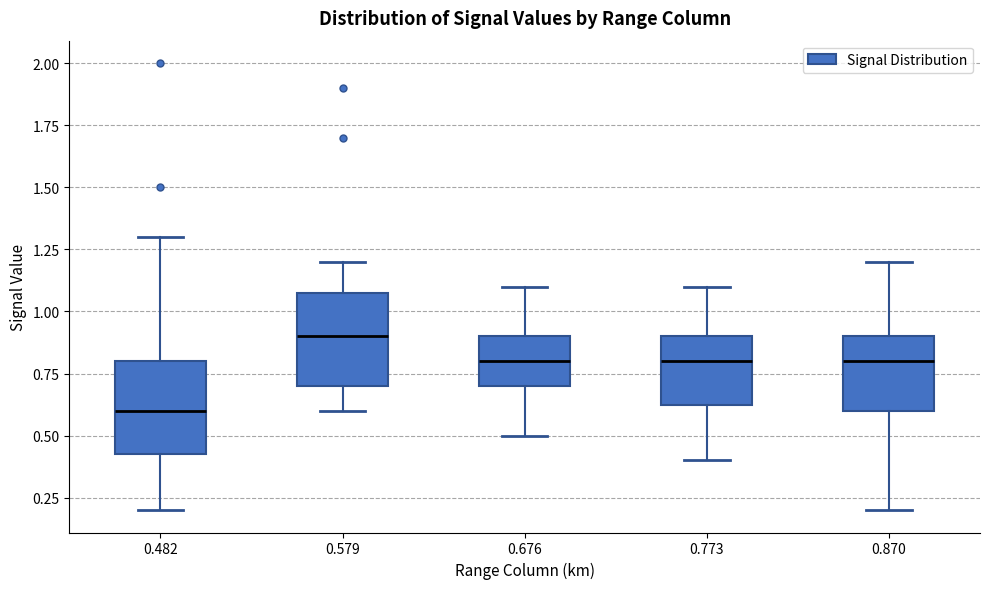

Which box has the highest median line?

0.579